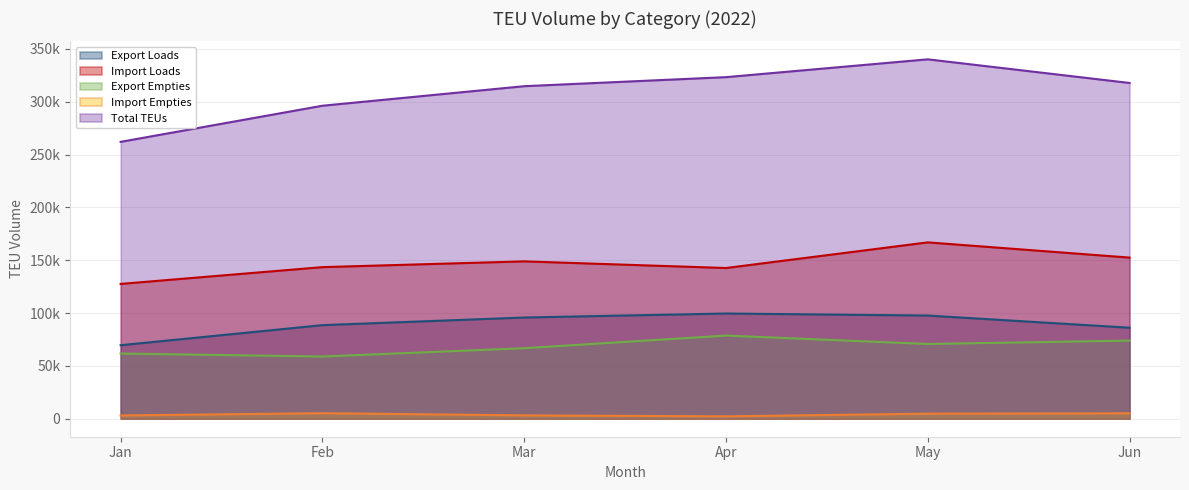

What value does the Import Loads series have at Feb?

143475.5